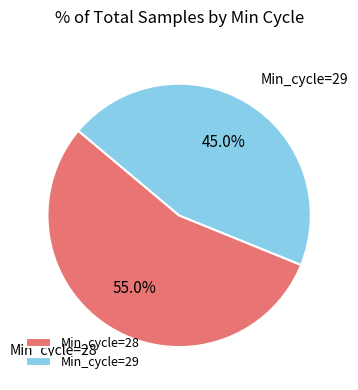

Does any single category account for the majority?

Yes